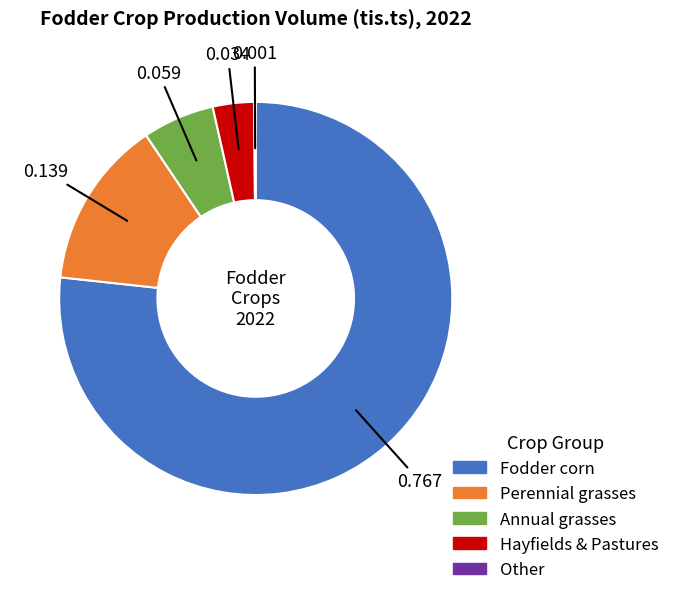

Does any single category account for the majority?

Yes